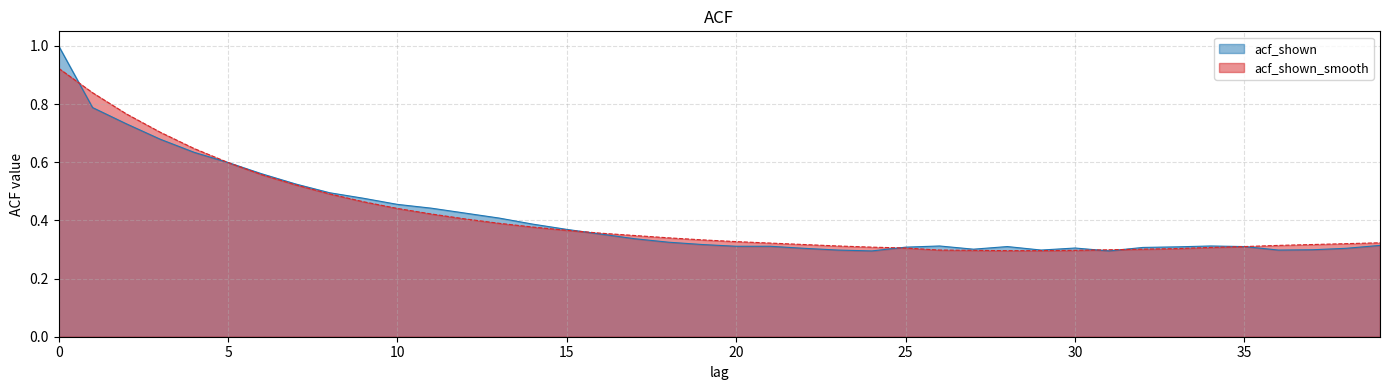

The acf_shown series shows 0.9 at 8. True or false?

False